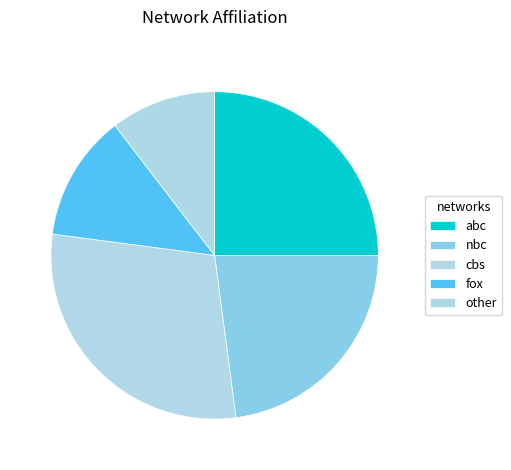

To the nearest percent, what portion does nbc represent?

23%